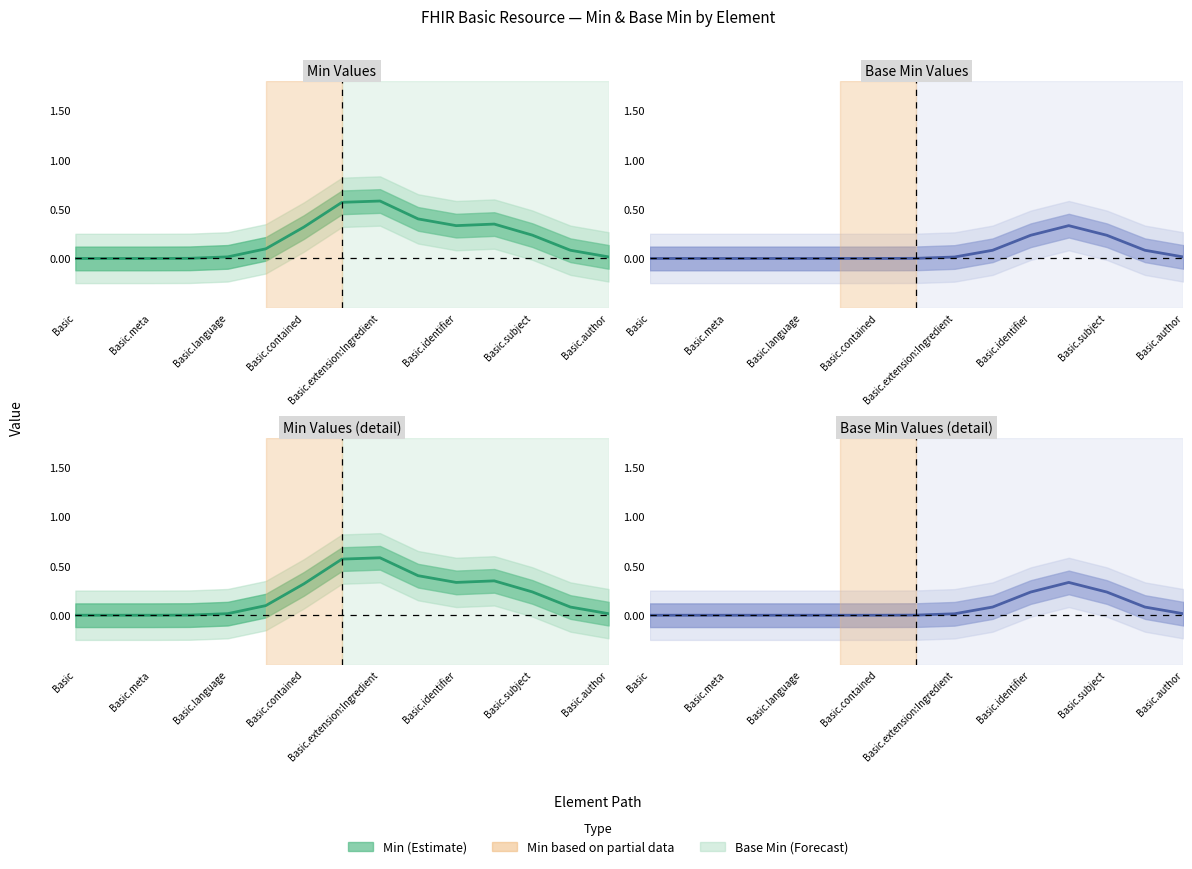

True or false: Min and Base Min intersect in this chart.

False